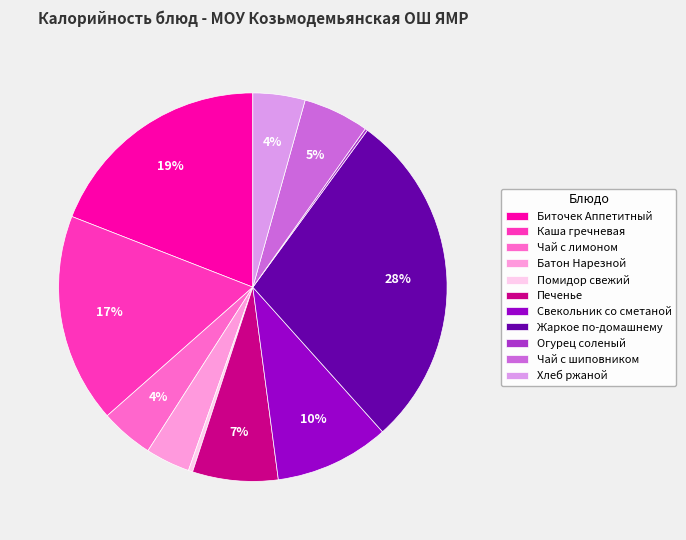

Combined, do Каша гречневая and Хлеб ржаной account for over 50%?

No